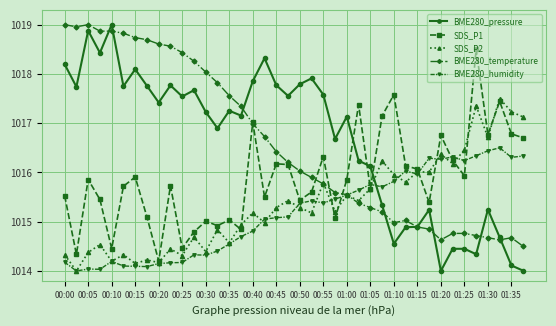

Which series has the widest spread of values?

BME280_pressure